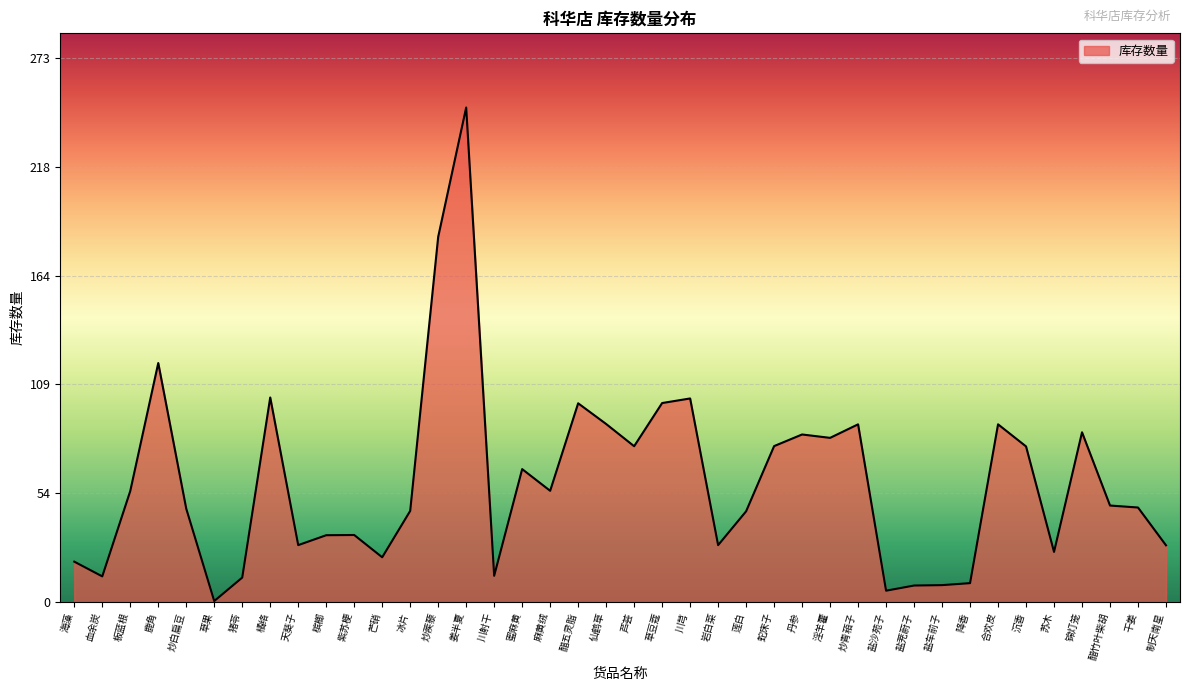

Where is the first local minimum?

血余炭